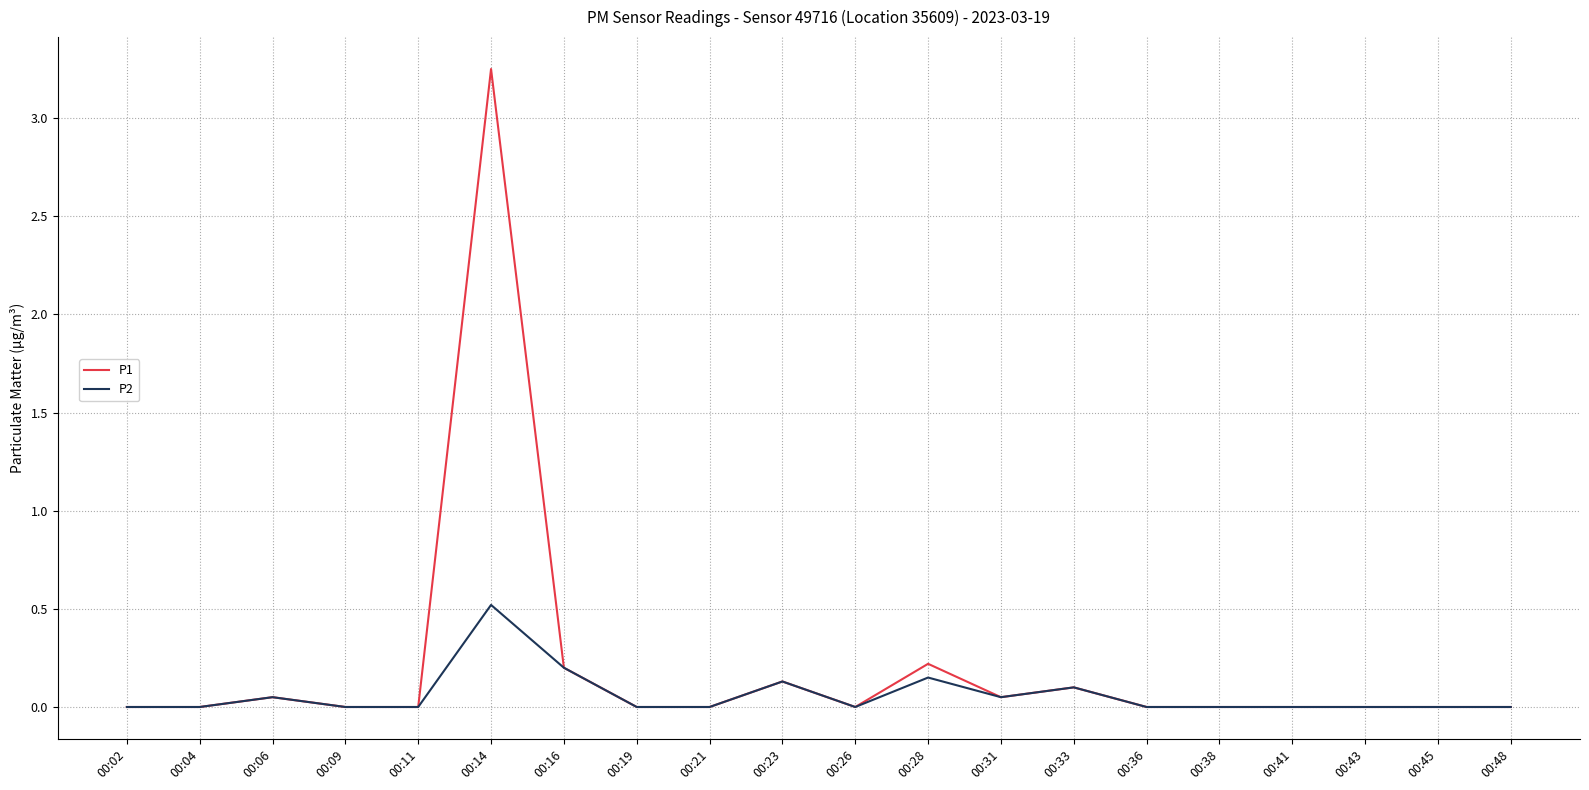

Which series has the widest spread of values?

P1